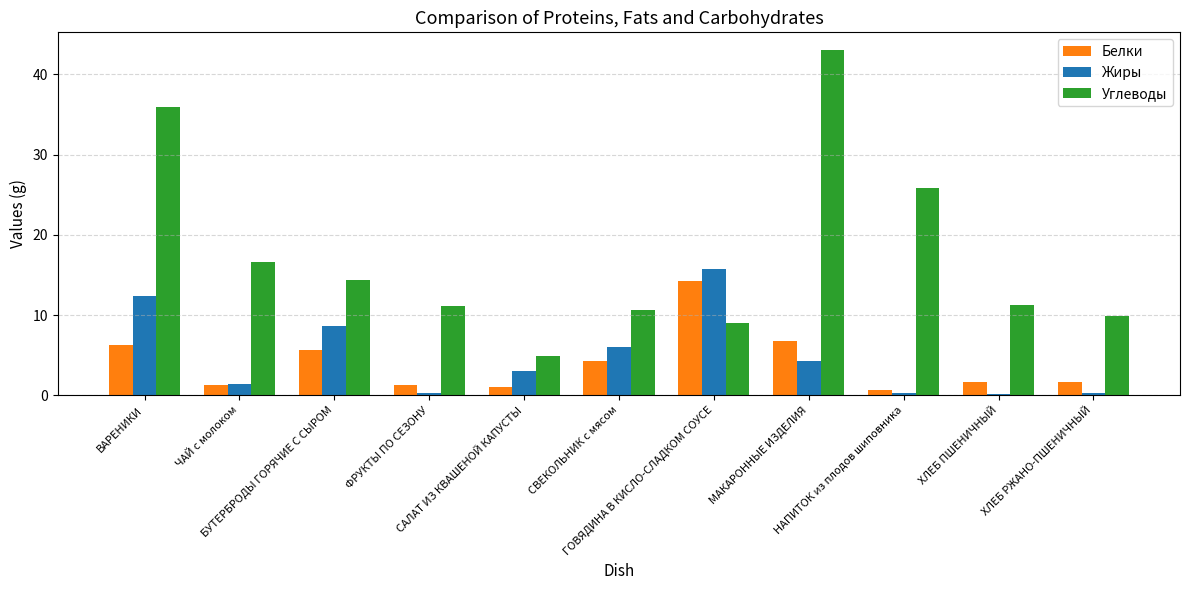

How many series are shown in this chart?

3